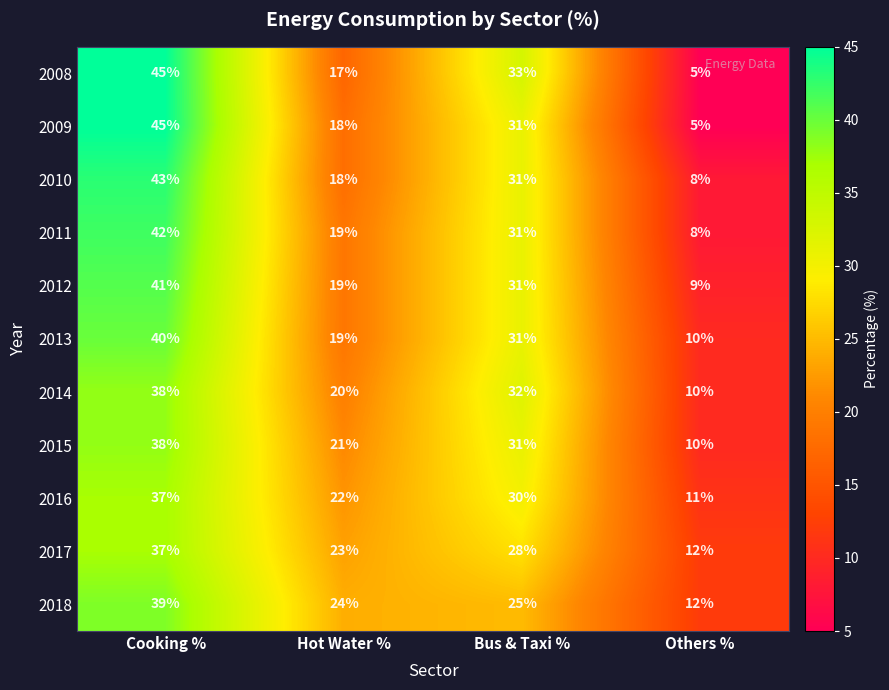

At which category is the sum across all series the highest?

Cooking %